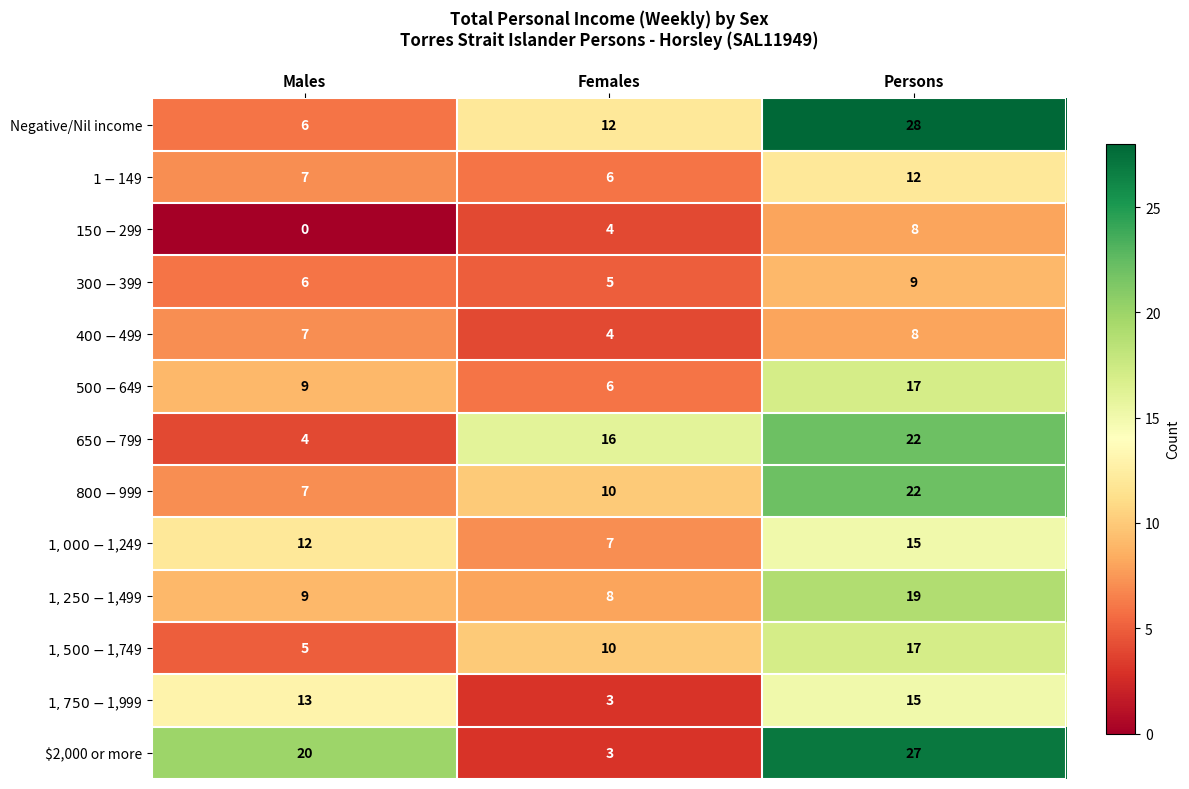

How many series are shown in this chart?

13